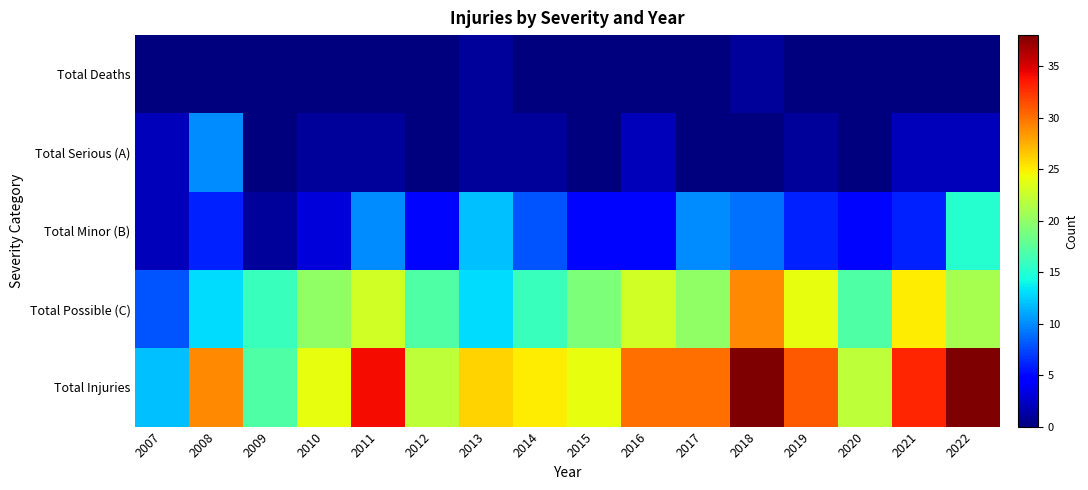

Which series has the largest range (max minus min)?

Total Injuries